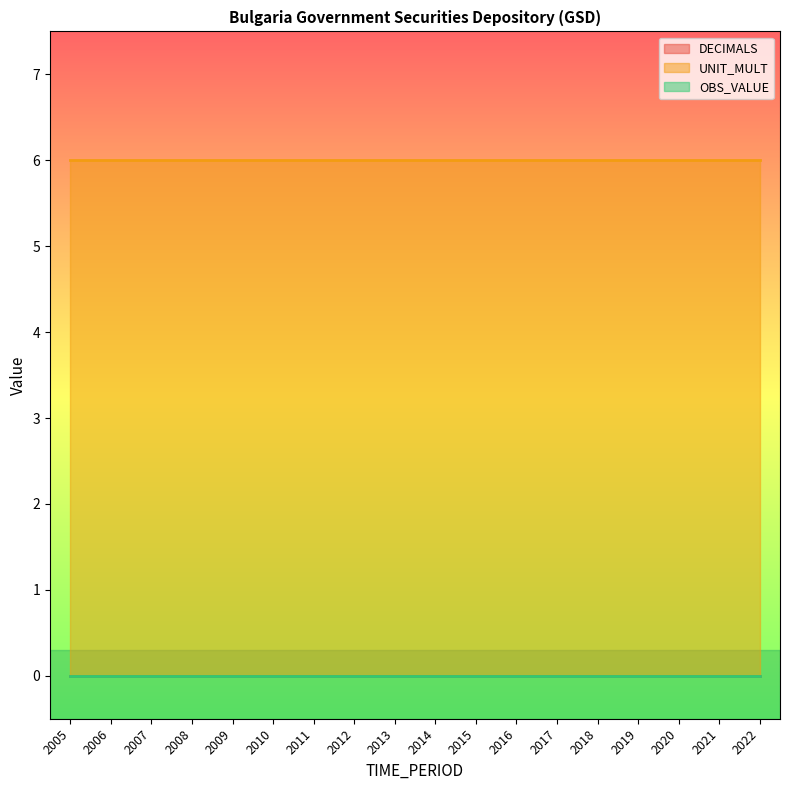

List the series in order of their peak value, highest first.

UNIT_MULT, DECIMALS, OBS_VALUE